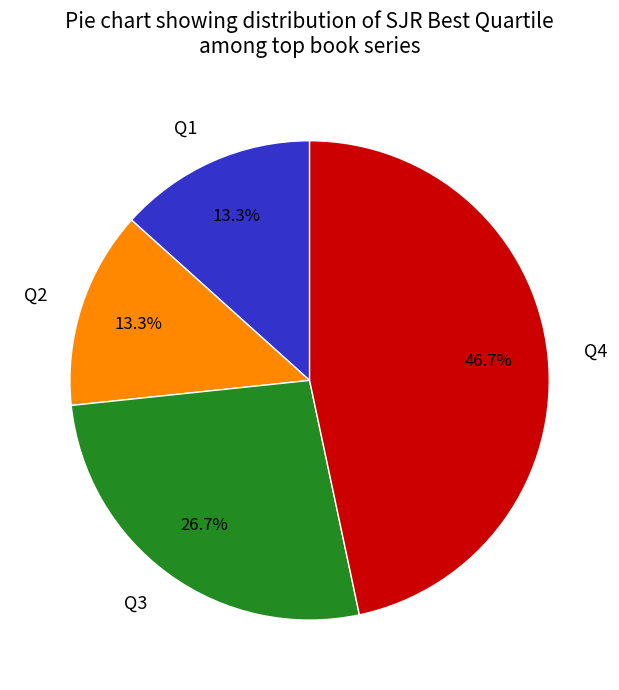

Between Q1 and Q3, which is larger?

Q3